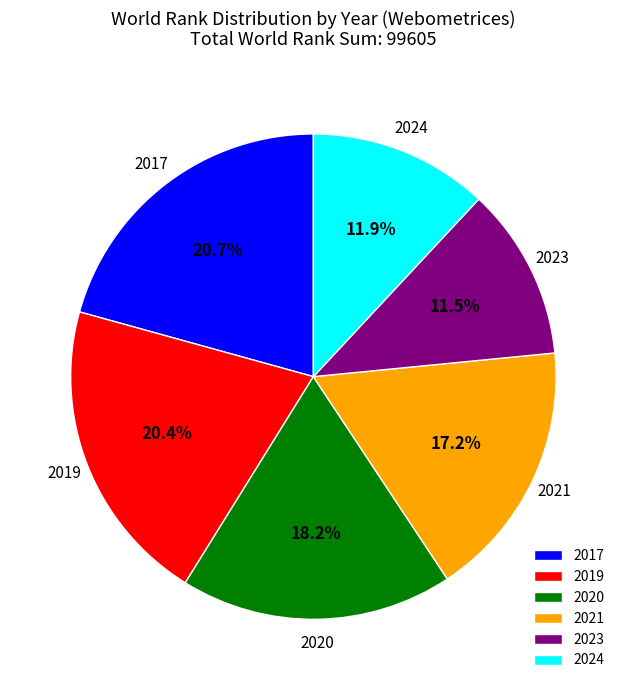

The 2021 slice represents 17% of the pie. True or false?

True